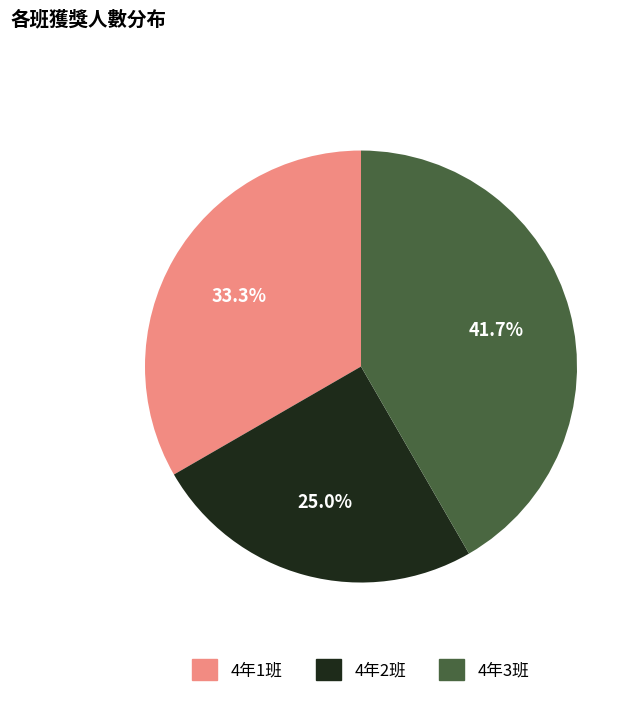

To the nearest percent, what percentage of the pie is 4年3班?

42%